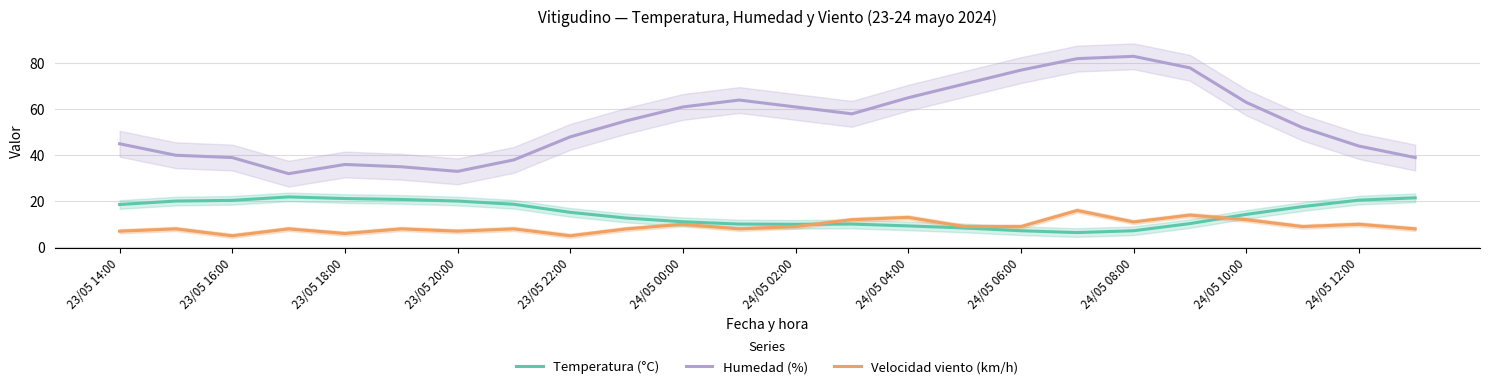

Which series has the widest spread of values?

Humedad (%)